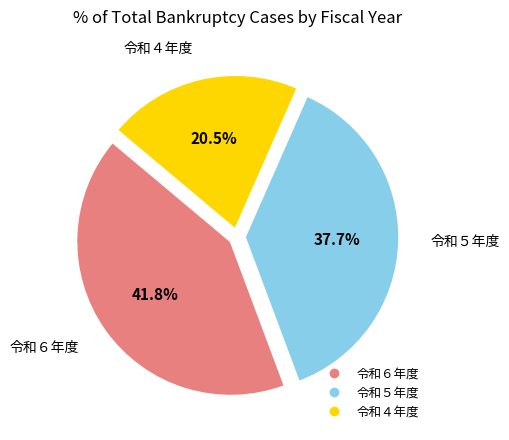

Approximately how many times larger is the value at 令和６年度 compared to 令和４年度?

2.0